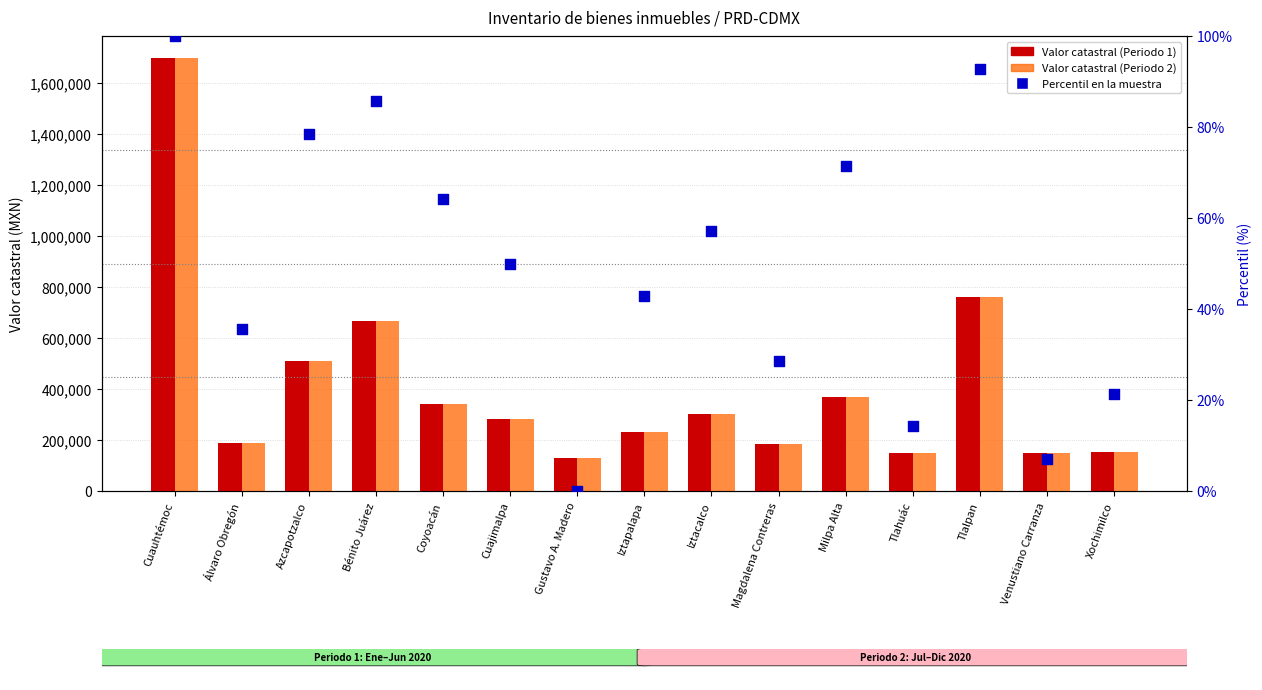

Which series has the largest Y range (max minus min)?

Valor catastral (Periodo 1)